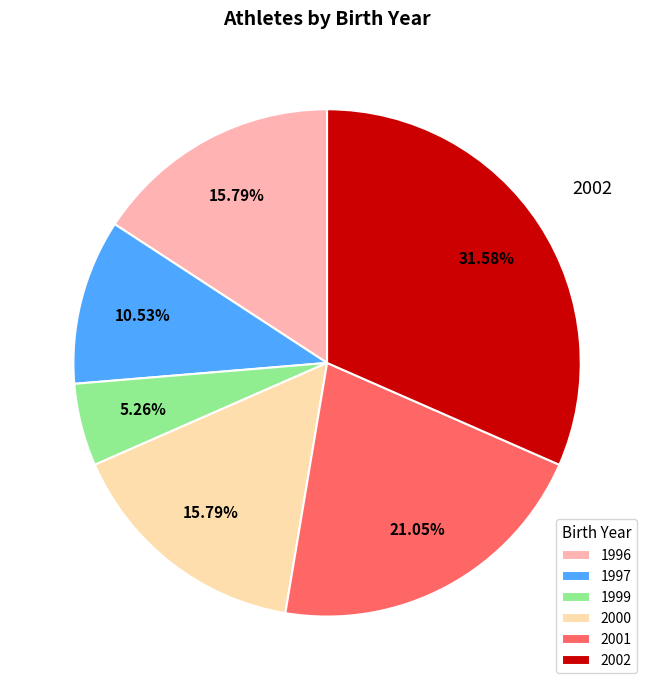

What percentage is NOT represented by 1999?

94.7%